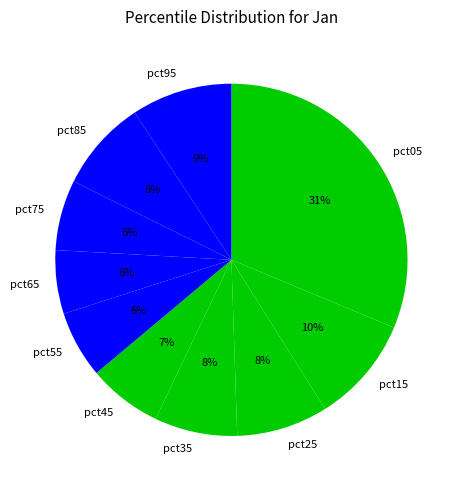

Does any single category account for the majority?

No